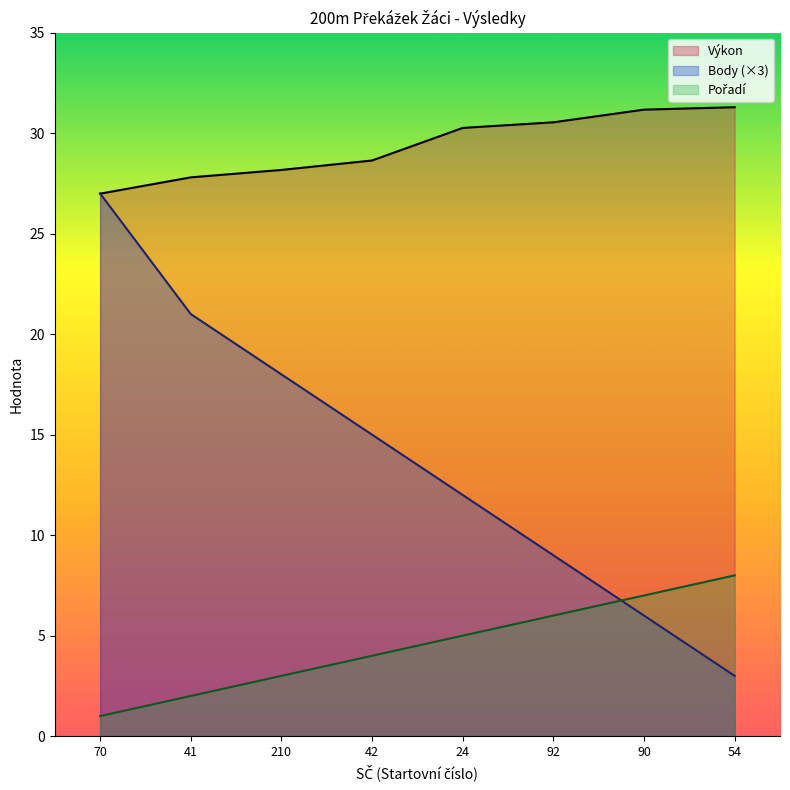

What is the difference between the maximum and minimum values in the Pořadí series?

7.0